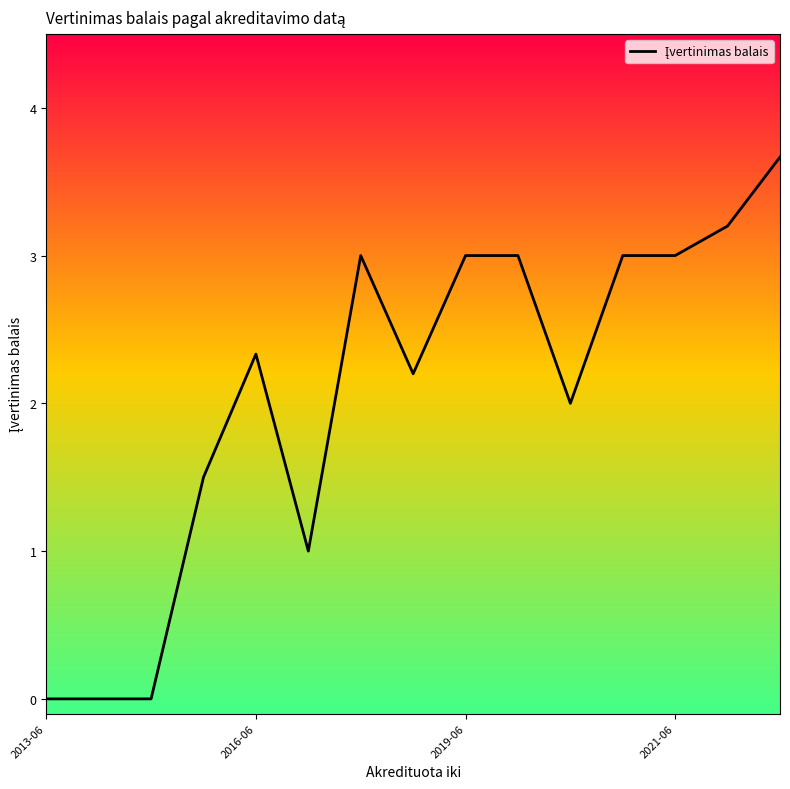

What is the maximum value shown in the chart?

3.7